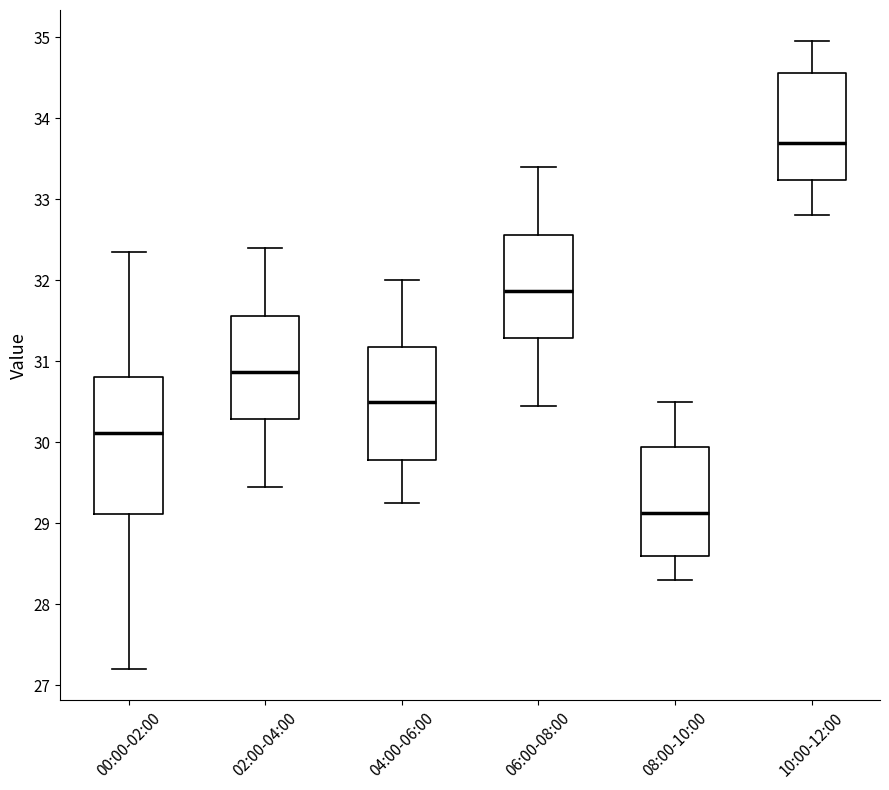

Which box is the tallest, from its lower edge to its upper edge?

00:00-02:00